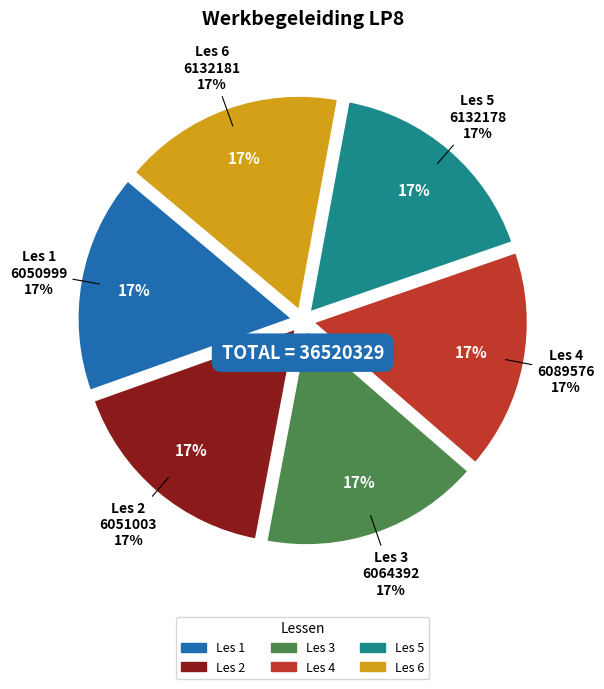

How many segments does this pie chart have?

6